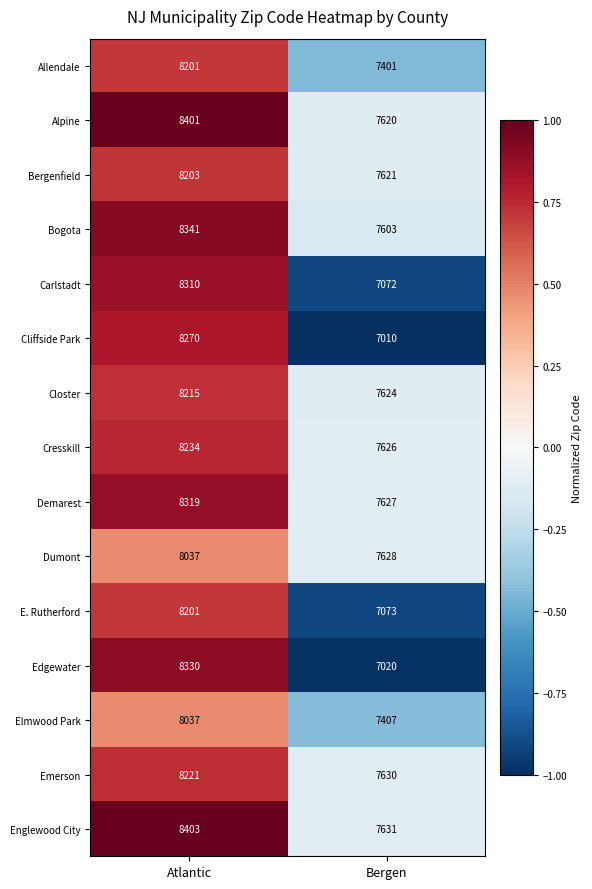

How many categories are shown in the chart?

2